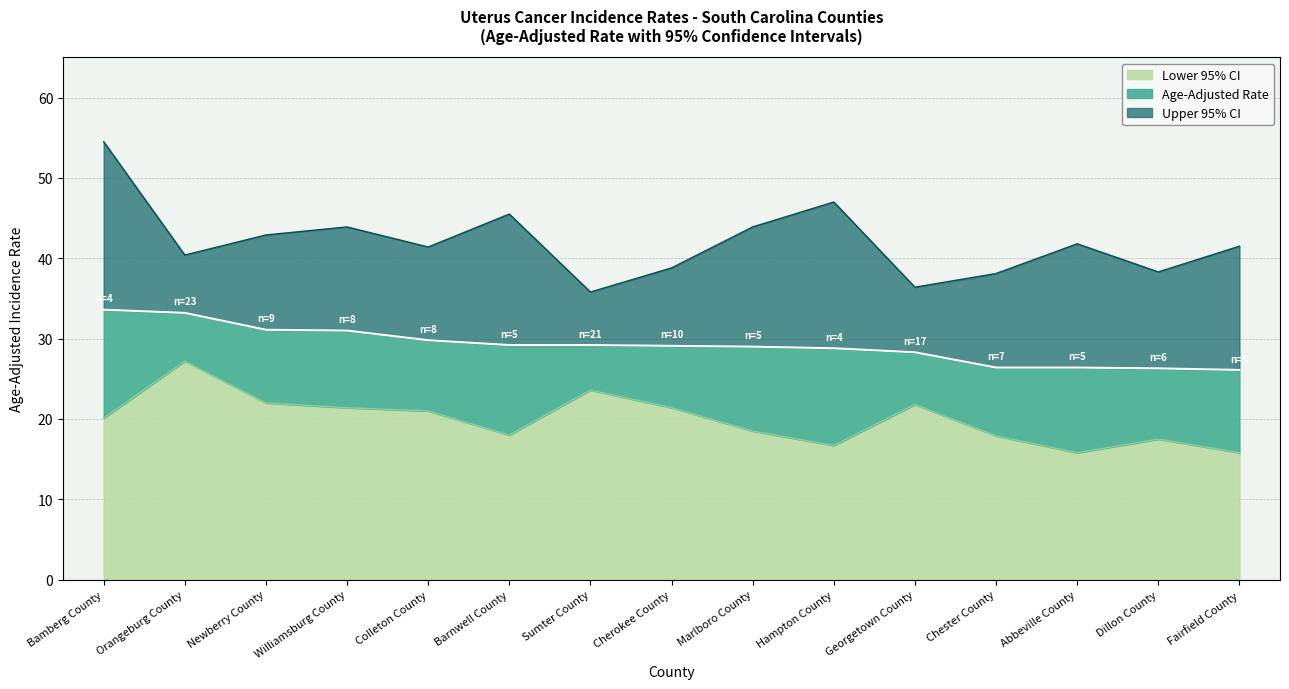

Count the number of data series in this chart.

3